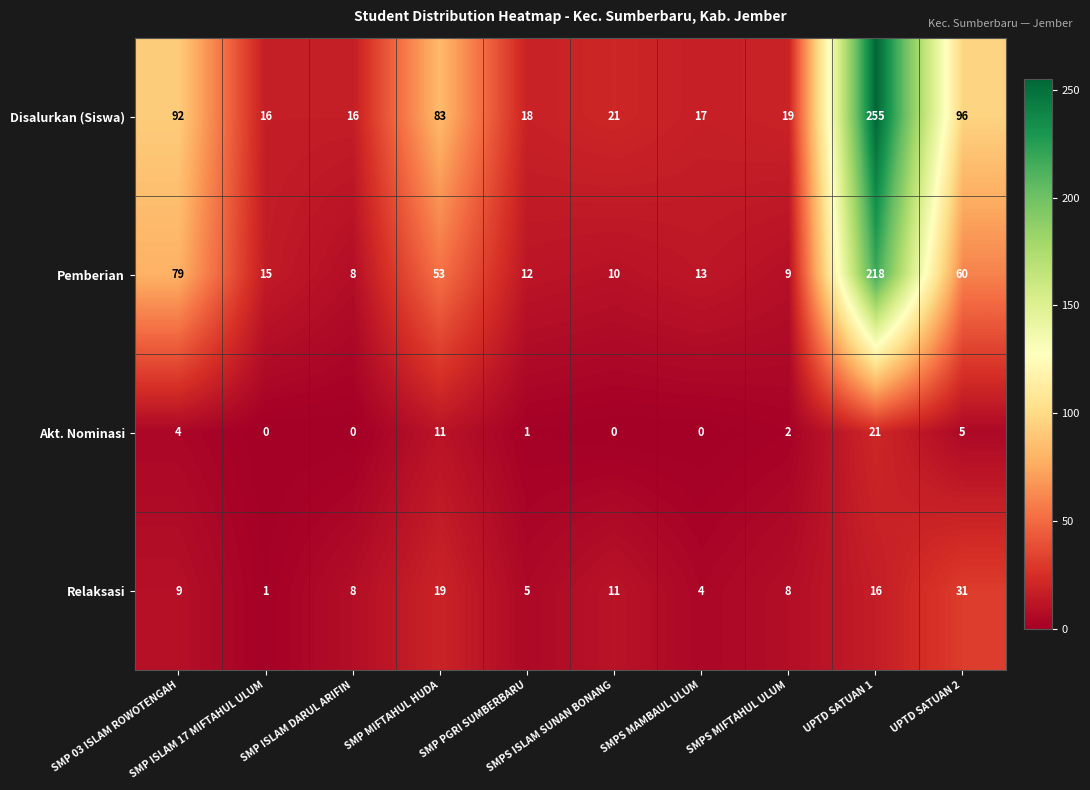

What is the maximum value shown in the chart?

255